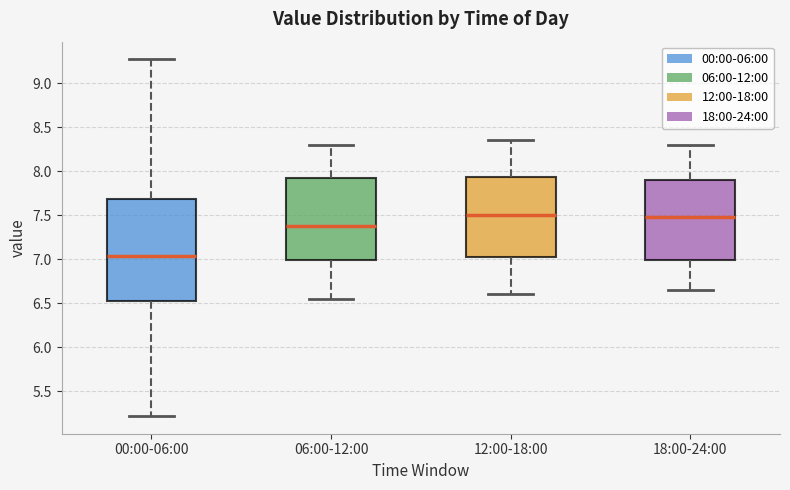

Where does the upper whisker of the box for 12:00-18:00 end on the y-axis? The values are not printed on the chart, so give them approximately, as read against the axis.

8.35